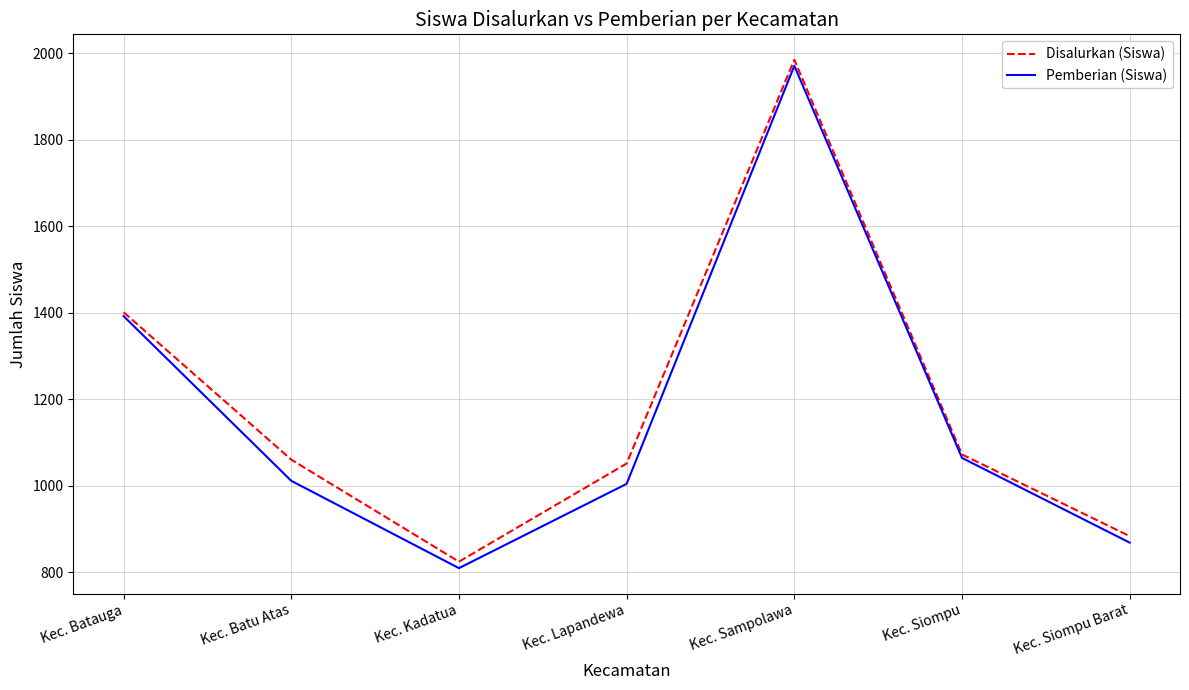

Reading left to right, list all the values displayed in this chart.

Disalurkan (Siswa): 1401	1060	824	1051	1985	1072	883
Pemberian (Siswa): 1392	1011	809	1004	1971	1064	868